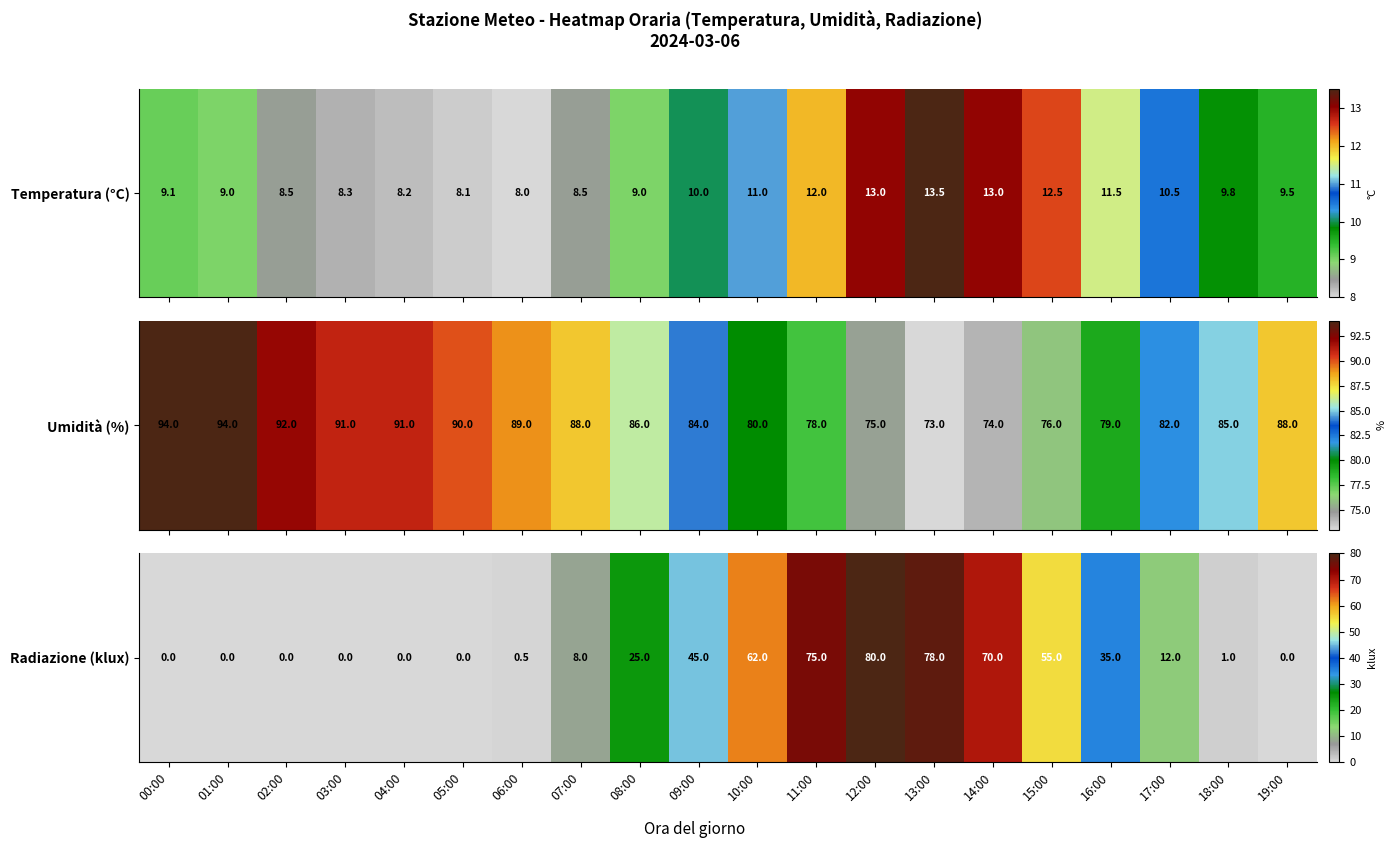

How many distinct data groups are displayed?

1